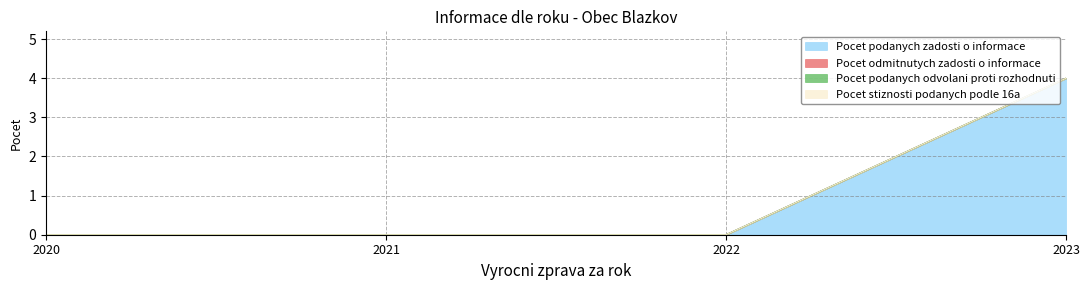

Does the chart have visible grid lines?

Yes